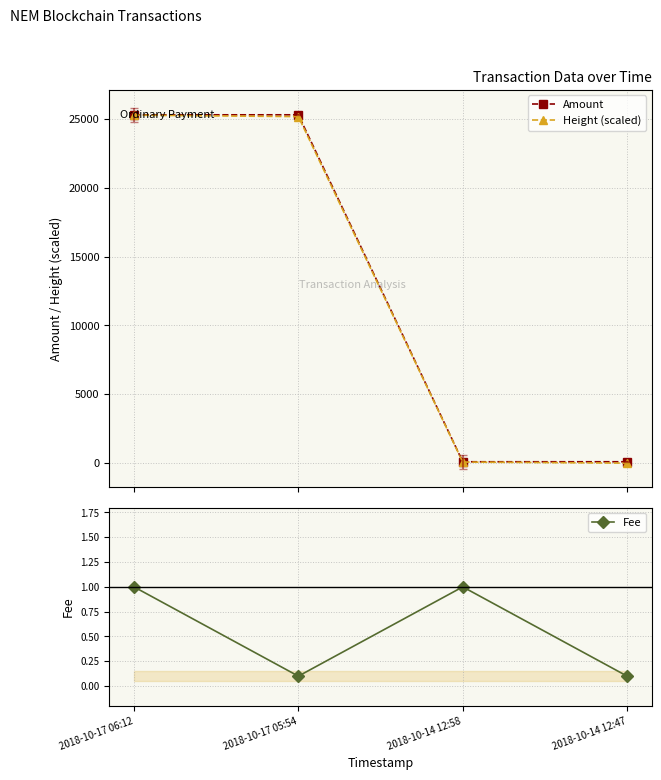

Which category has the lowest value across all series?

2018-10-14 12:47